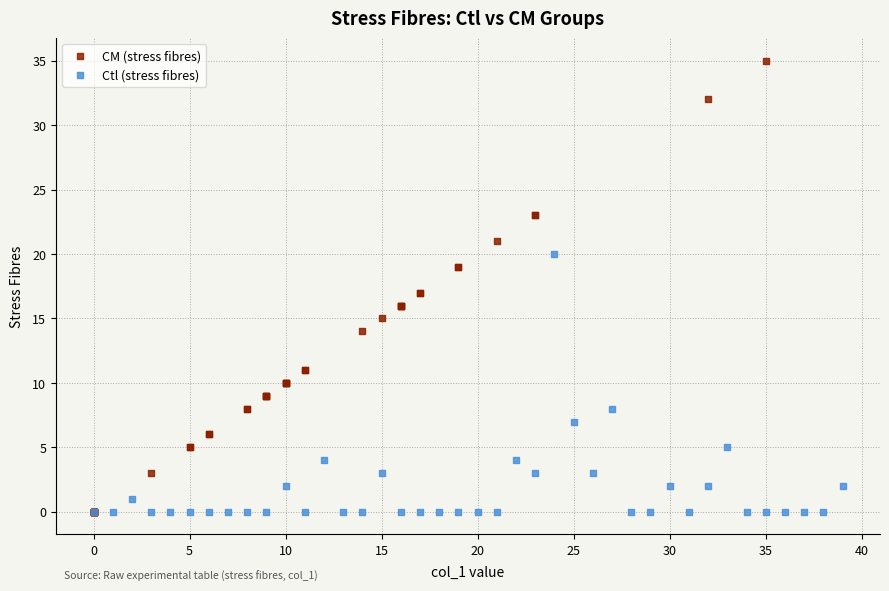

Which series contains the highest Y value?

CM (stress fibres)